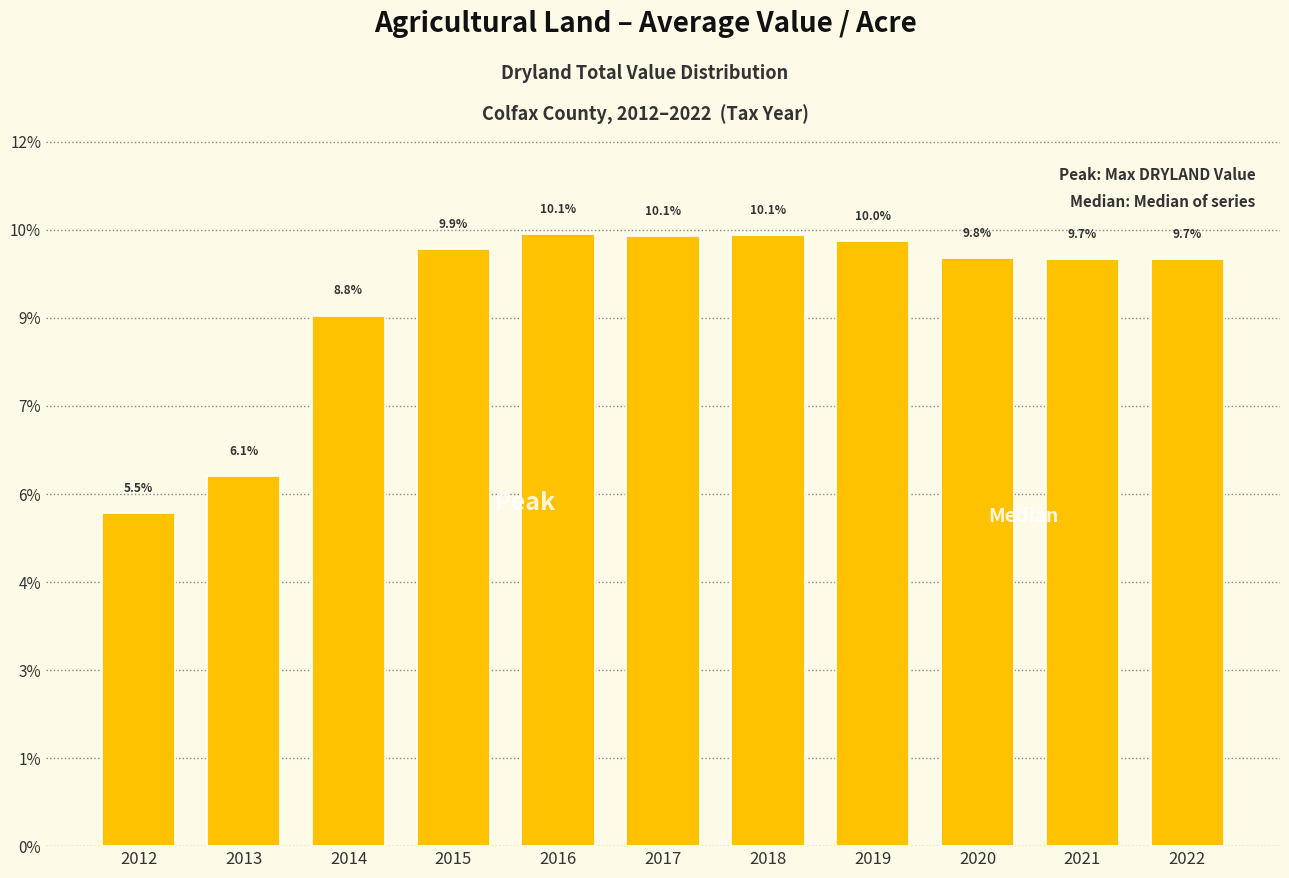

Are the bars horizontal?

No